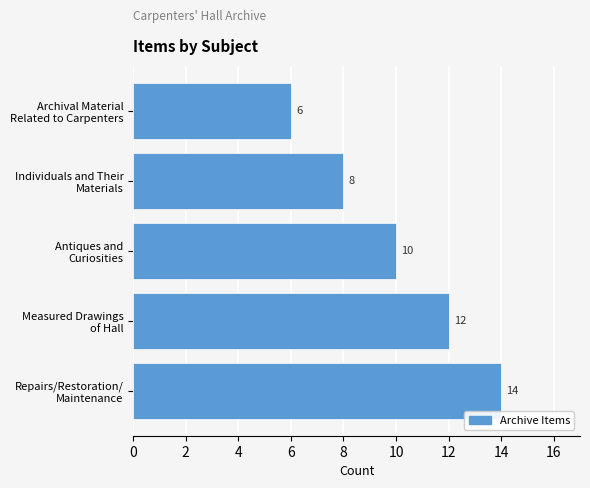

What is the greatest value displayed?

14